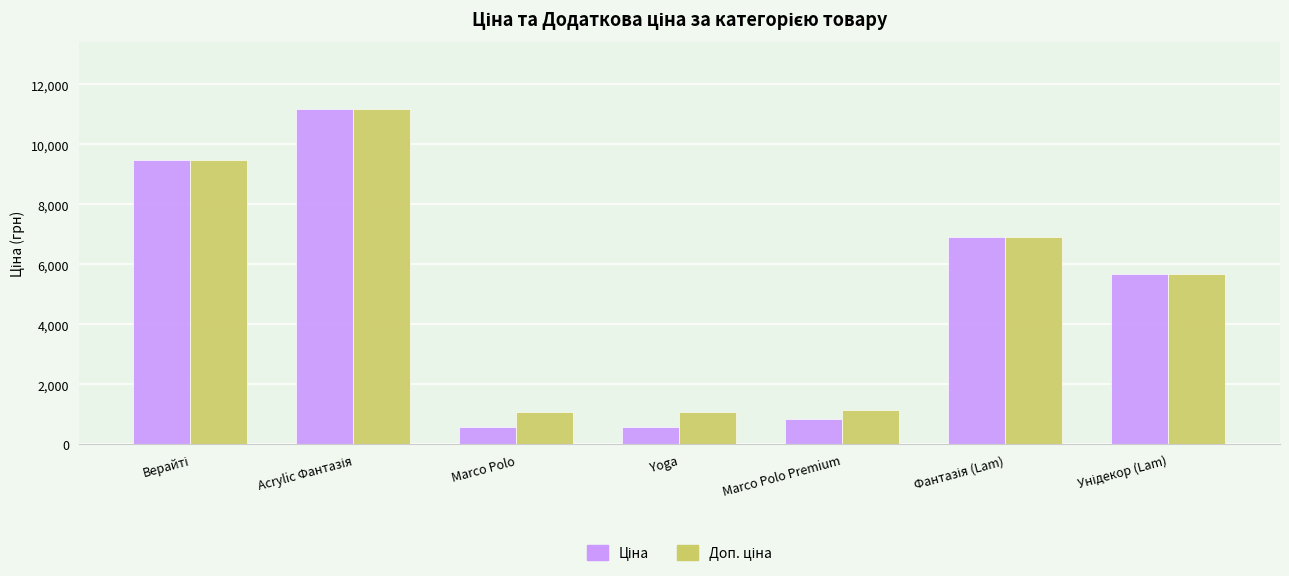

What is the maximum value shown in the chart?

11188.2